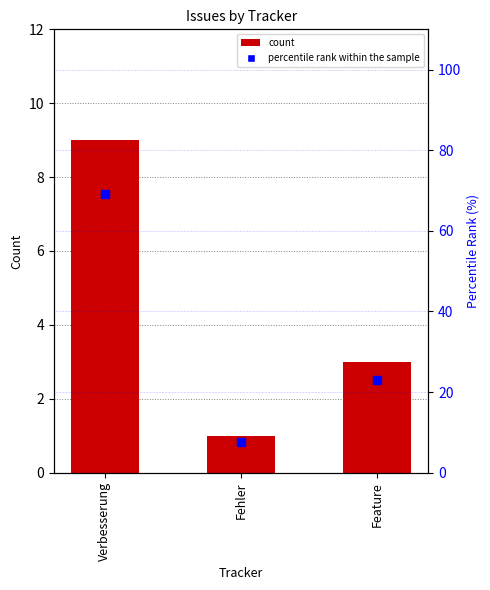

True or false: percentile rank within the sample has a value of 7.5 at Feature.

False